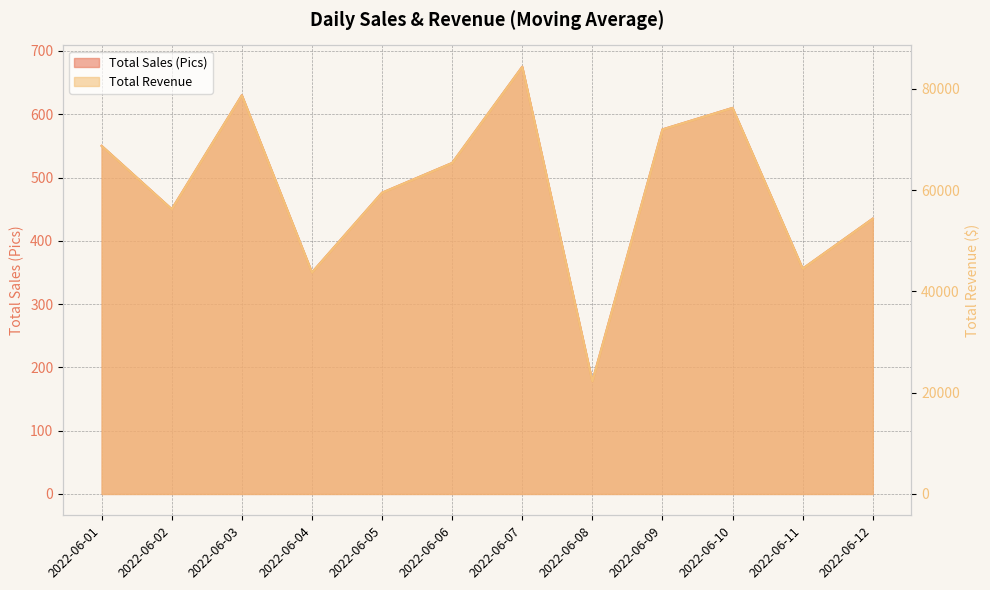

Where is the first local maximum for Total Revenue?

2022-06-03